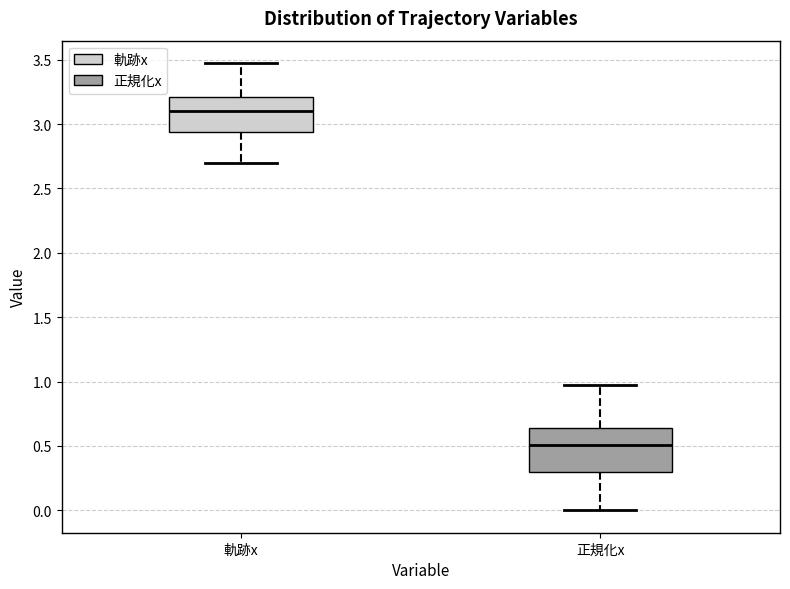

Which box is the tallest, from its lower edge to its upper edge?

正規化x